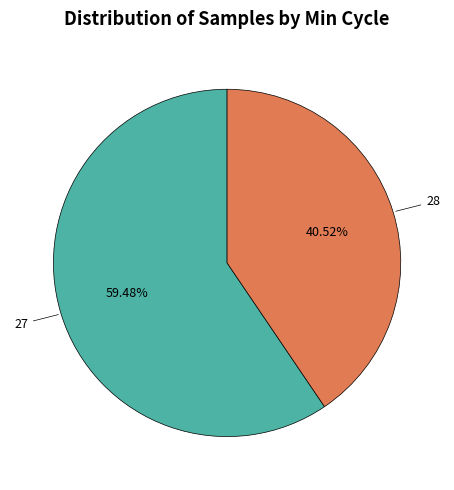

Does any single category account for the majority?

Yes